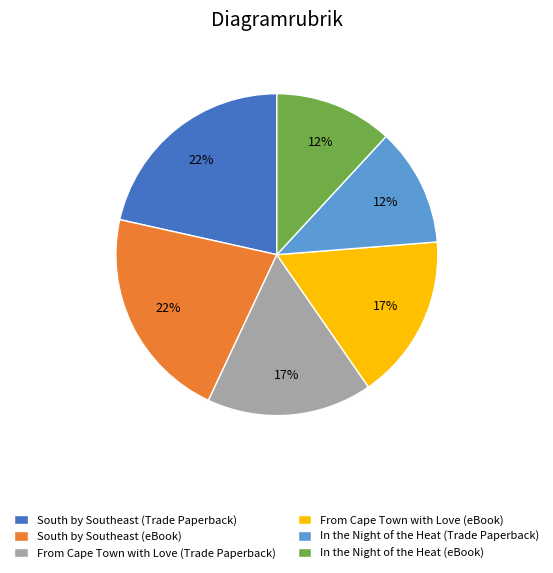

Is it true that In the Night of the Heat (eBook) is 27% of the pie?

False